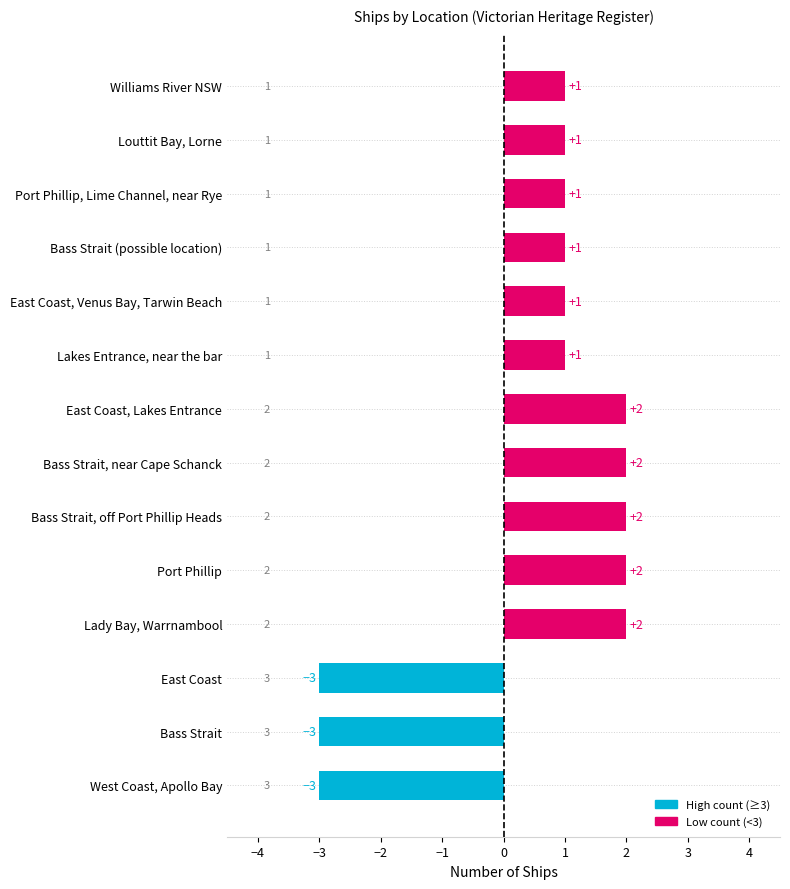

What is the minimum value shown in the chart?

-3